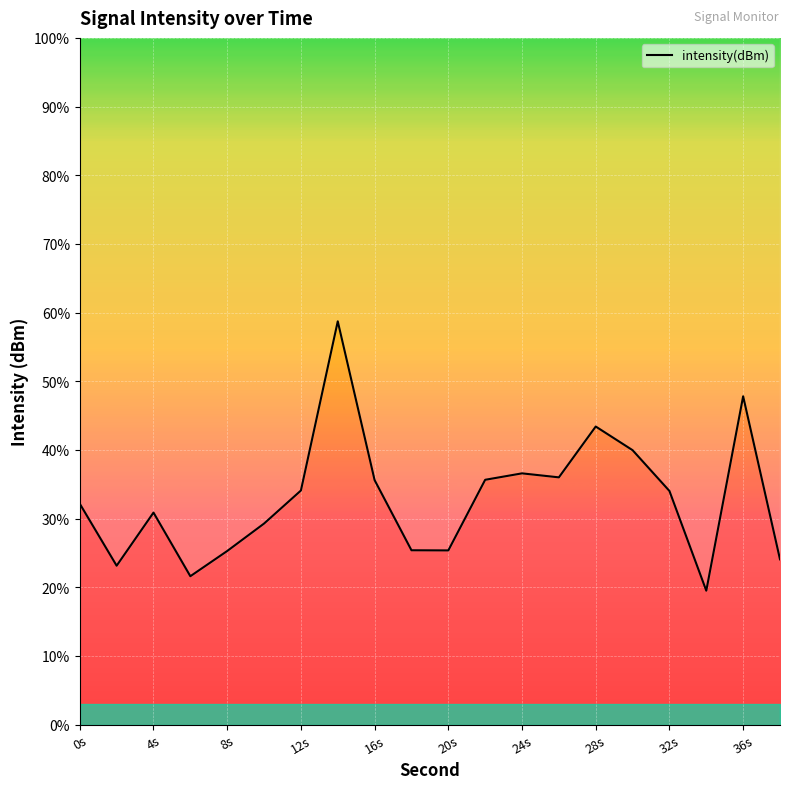

What is the smallest value displayed?

19.5